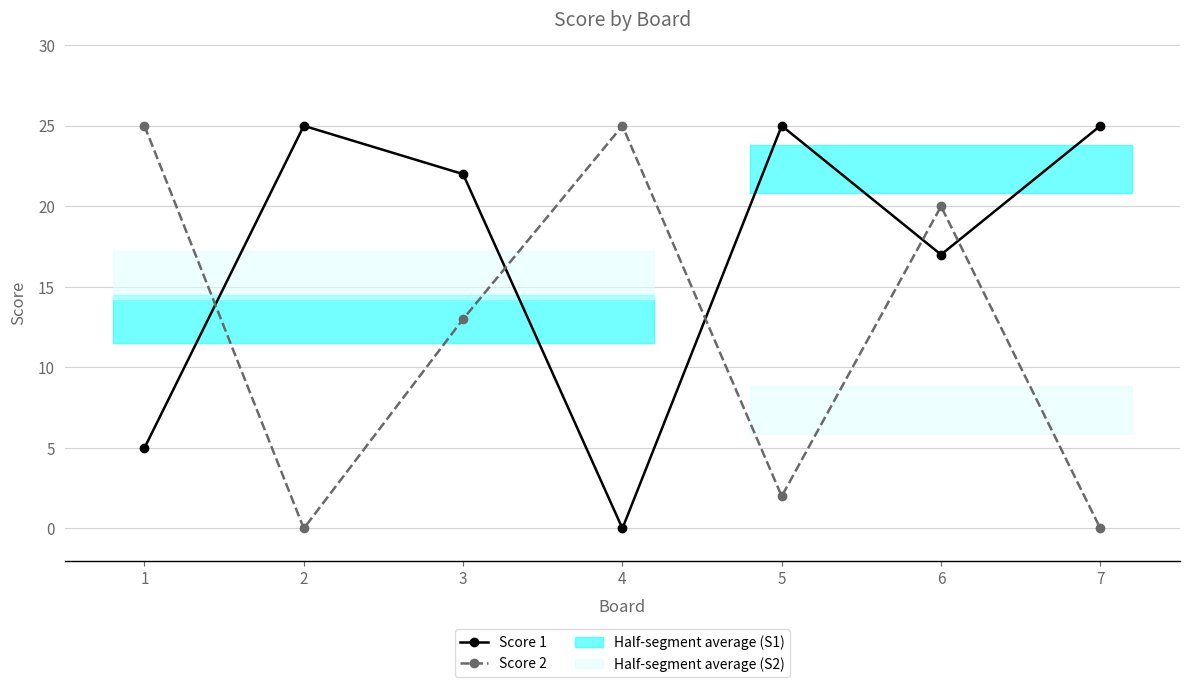

Which label corresponds to the smallest value in the chart?

4